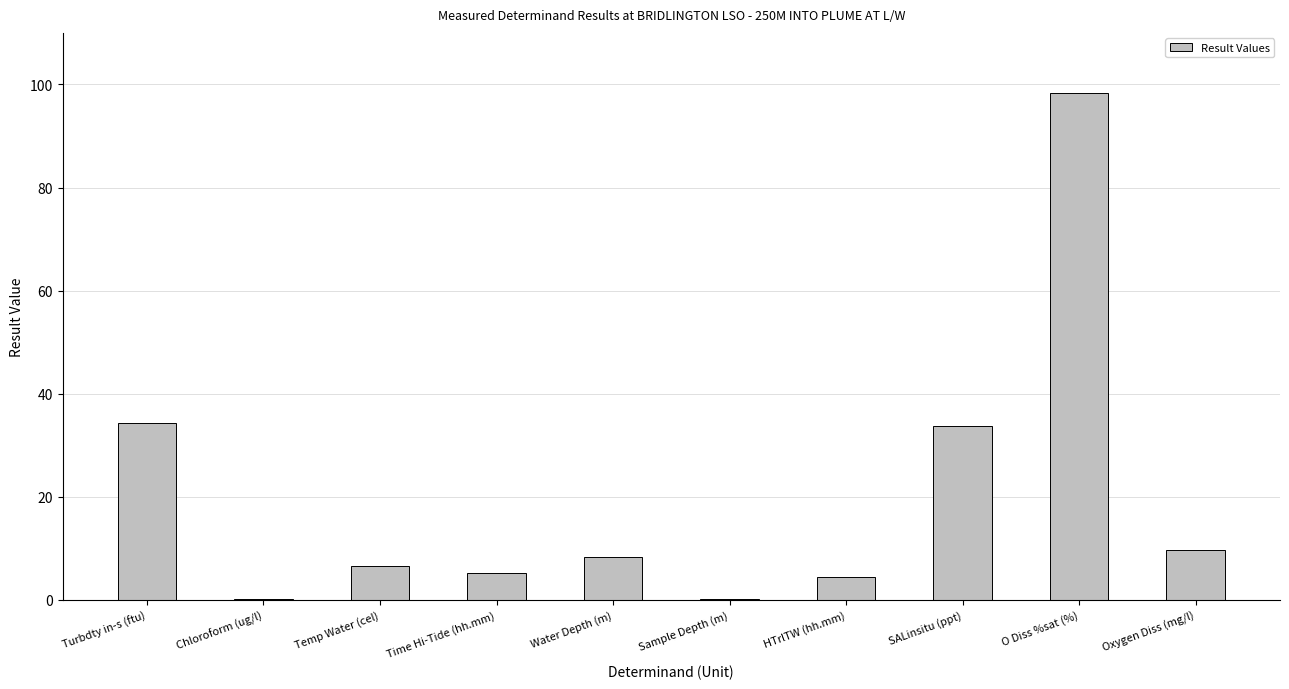

Which label corresponds to the largest value in the chart?

O Diss %sat (%)